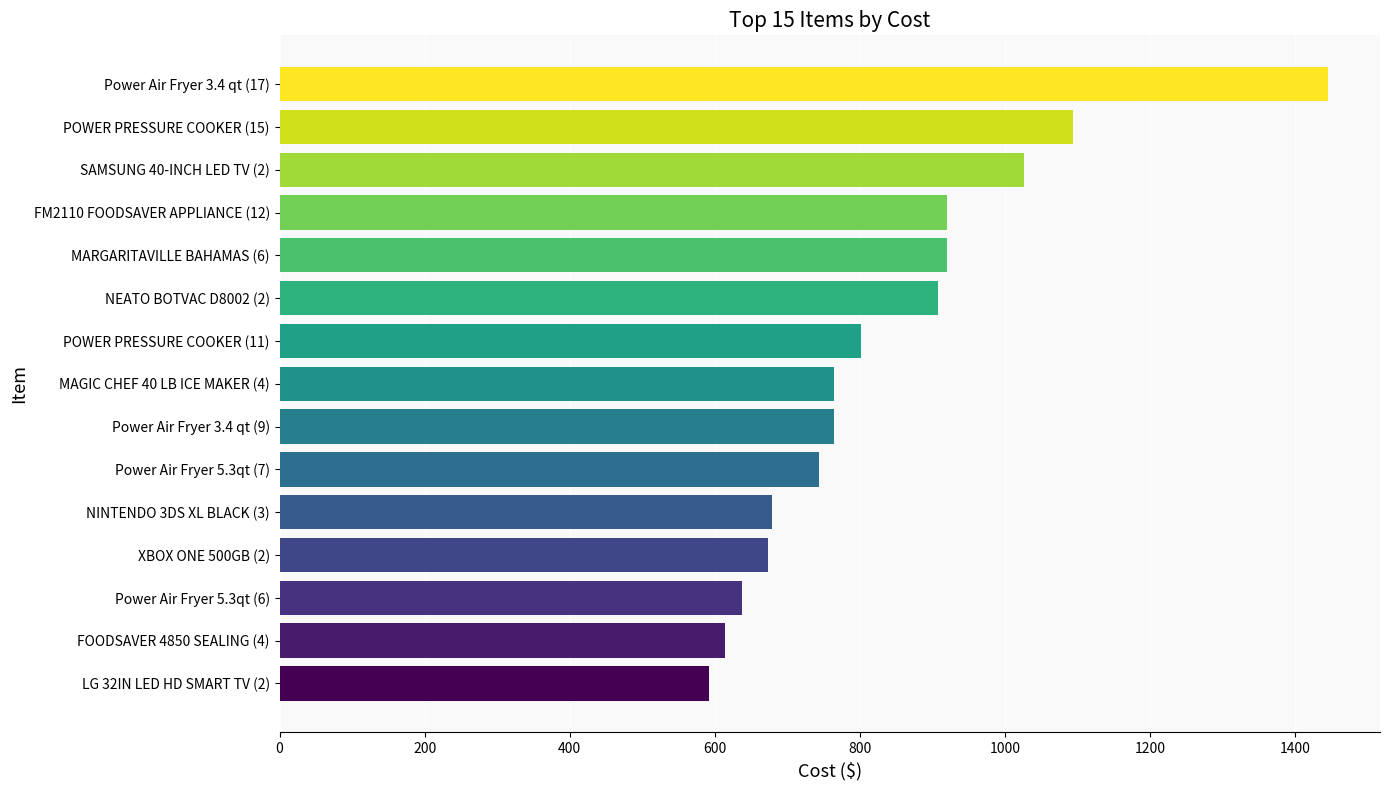

Is it true that the value at Power Air Fryer 5.3qt (7) is 1172.5?

False